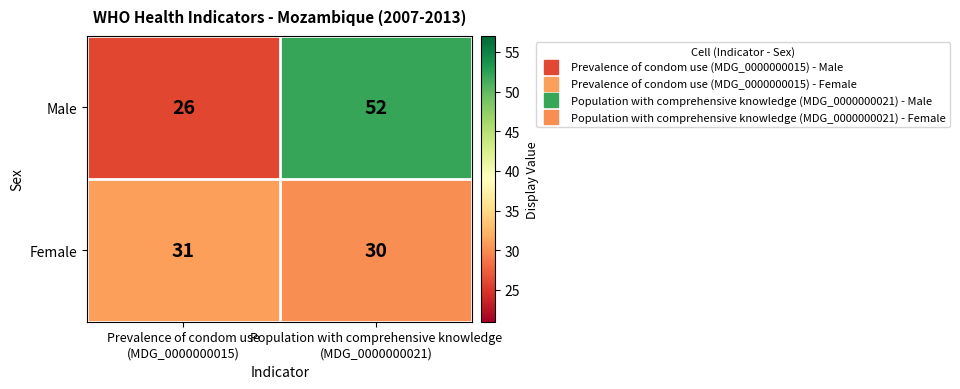

What is the difference between the highest and lowest values at Prevalence of condom use
(MDG_0000000015)?

5